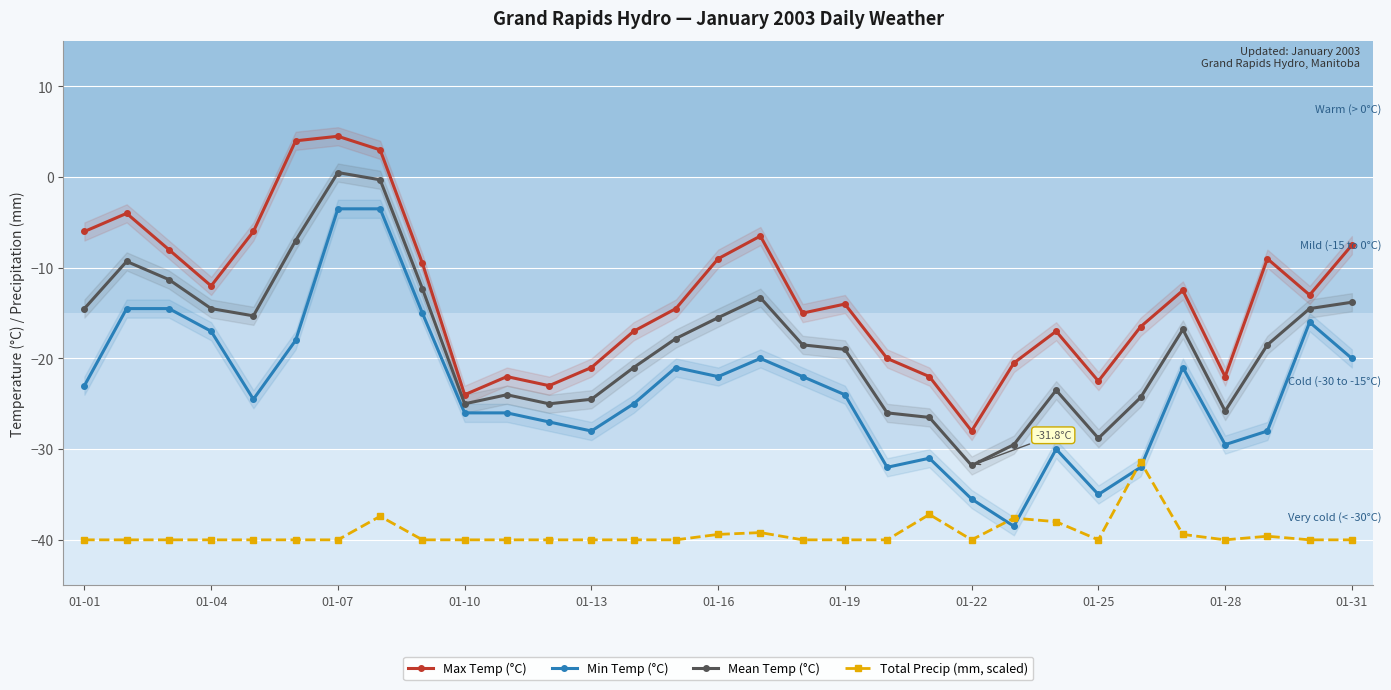

Rank the series by their average value, from lowest to highest.

Total Precip (mm, scaled), Min Temp (°C), Mean Temp (°C), Max Temp (°C)